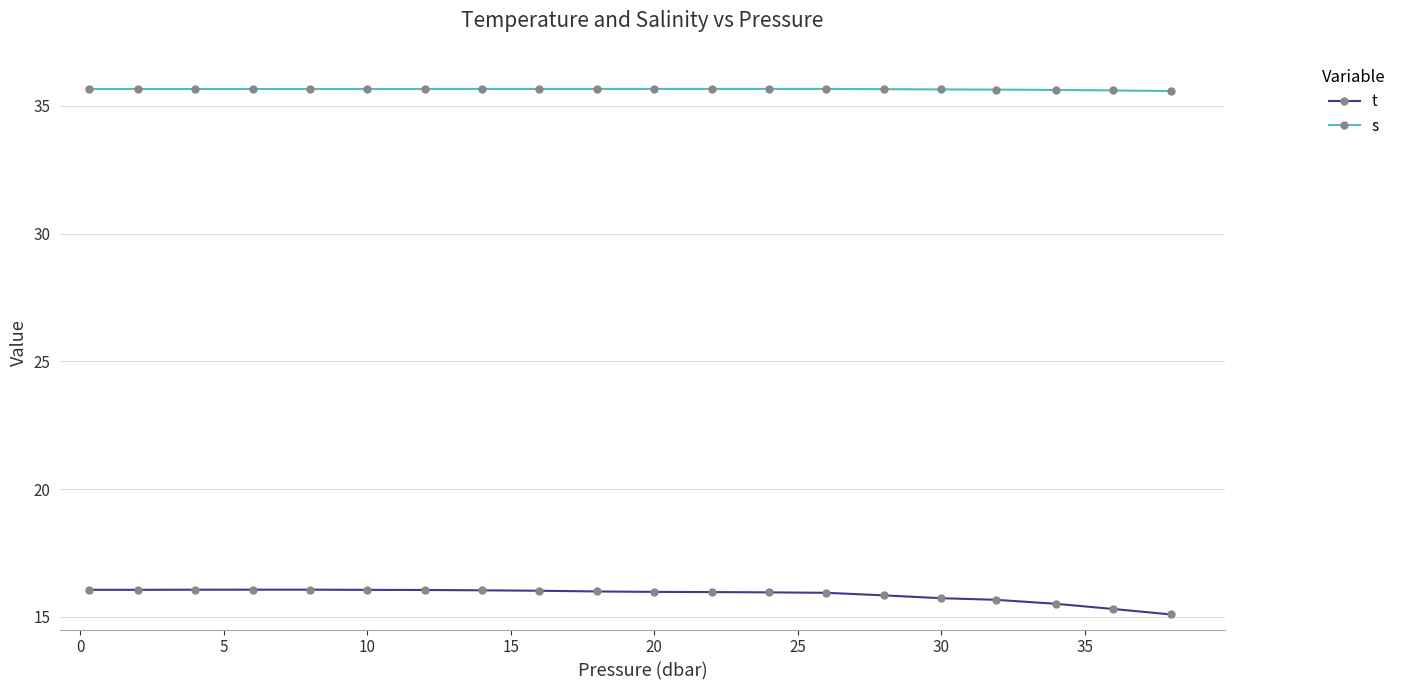

How many lines are shown in the chart?

2